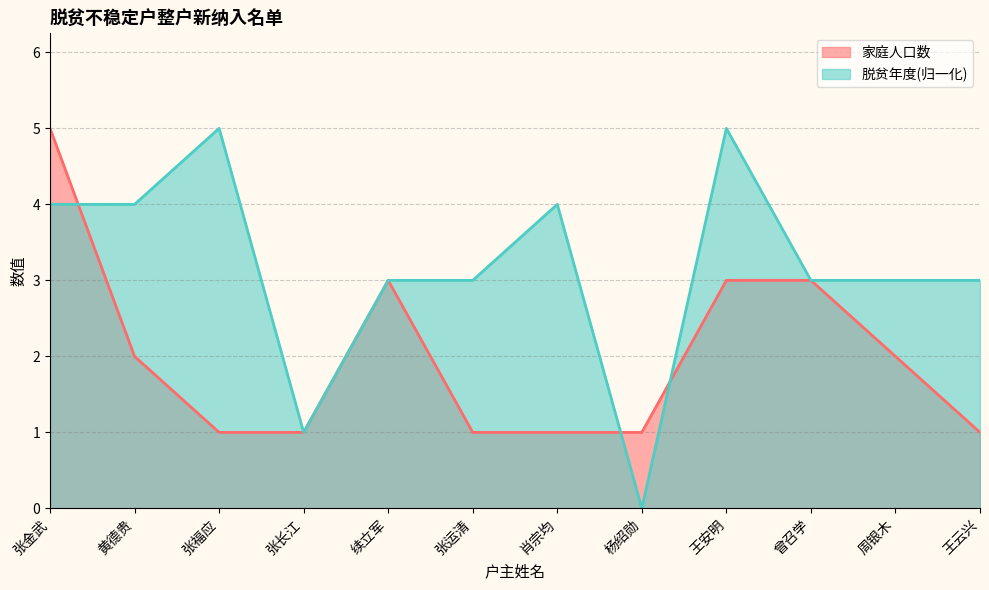

Which has a higher value, 王安明 or 张运清?

王安明